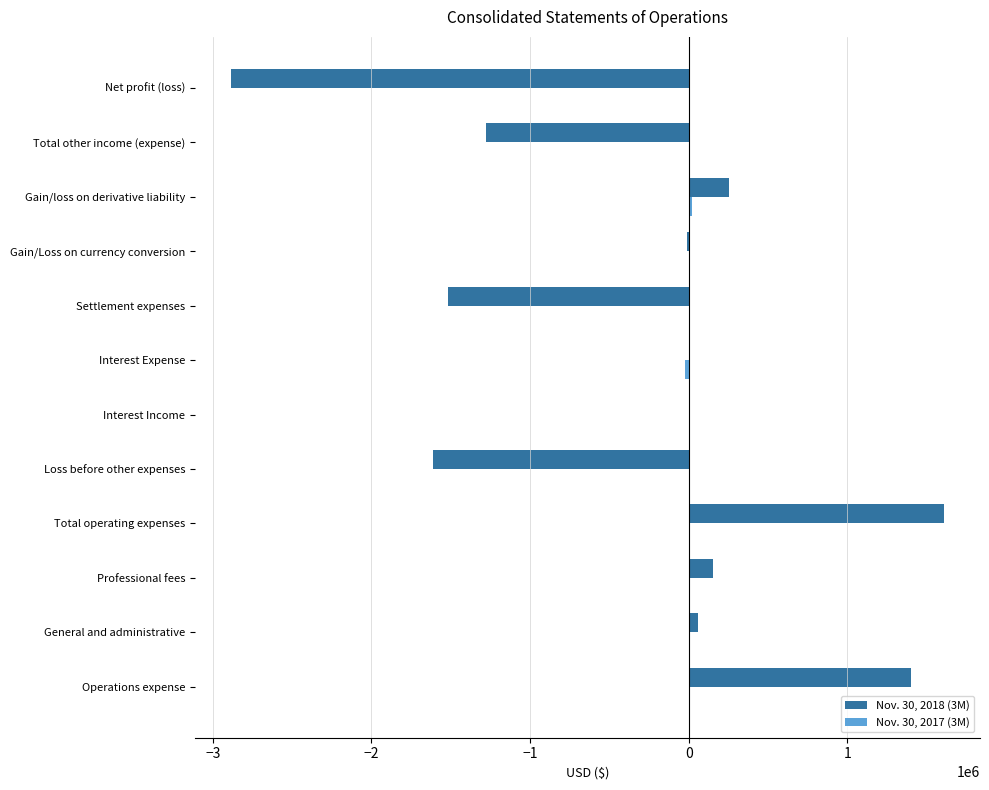

True or false: Nov. 30, 2018 (3M) has a value of -1275790 at Total other income (expense).

True